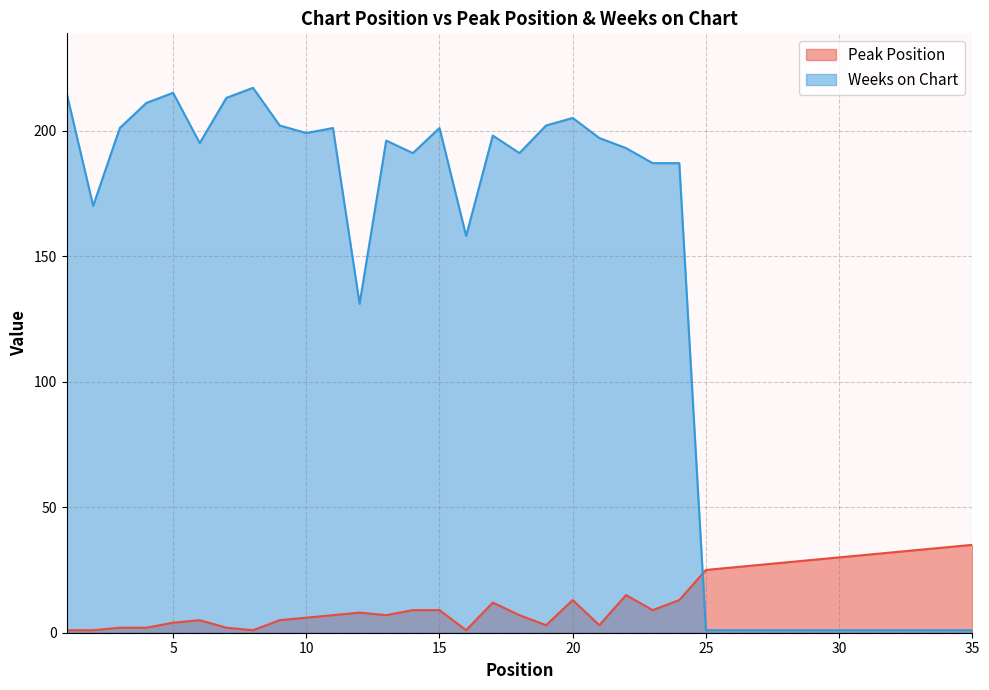

How many data points in Peak Position are above 9?

15